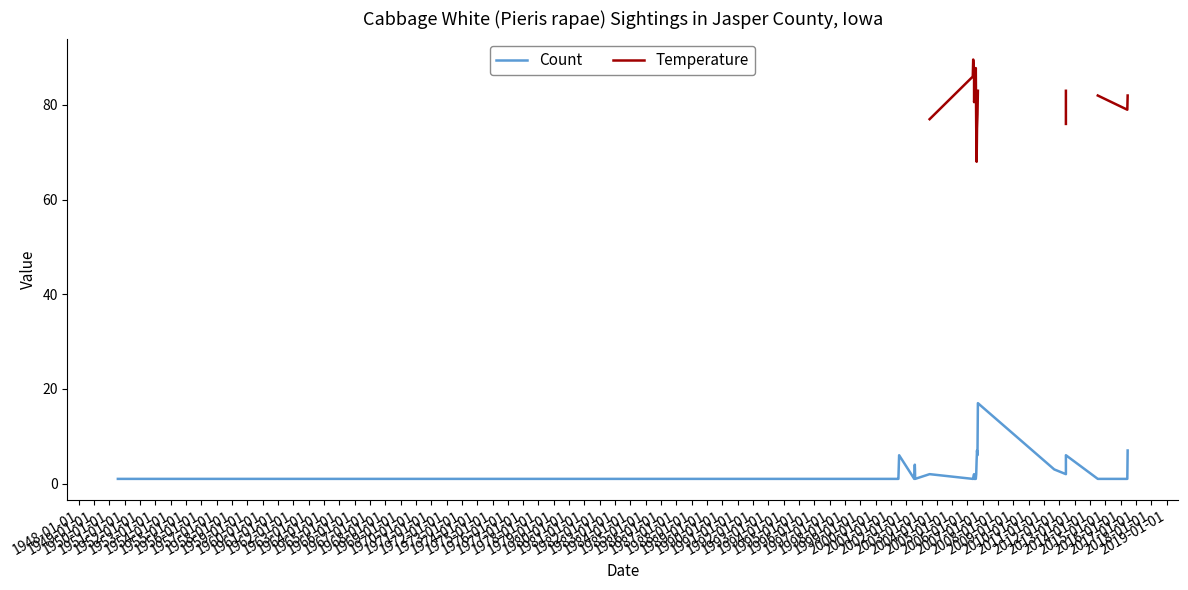

True or false: Temperature and Count cross at least once.

False